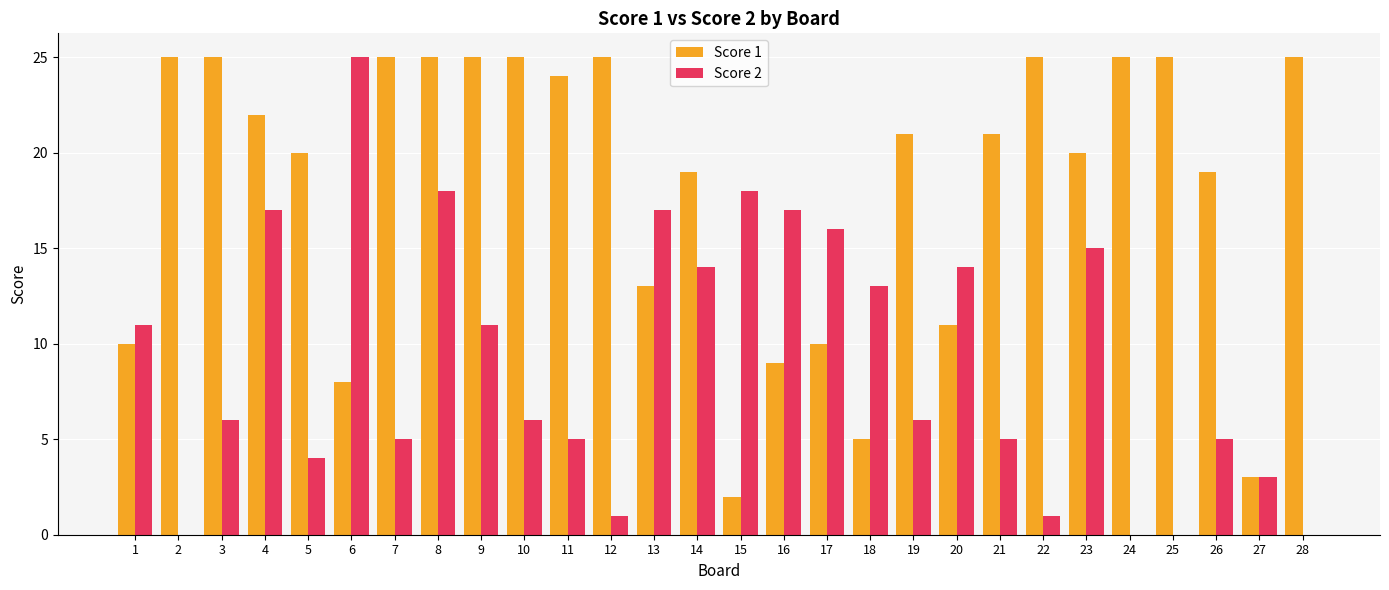

Which category has the highest value in the Score 2 series?

6